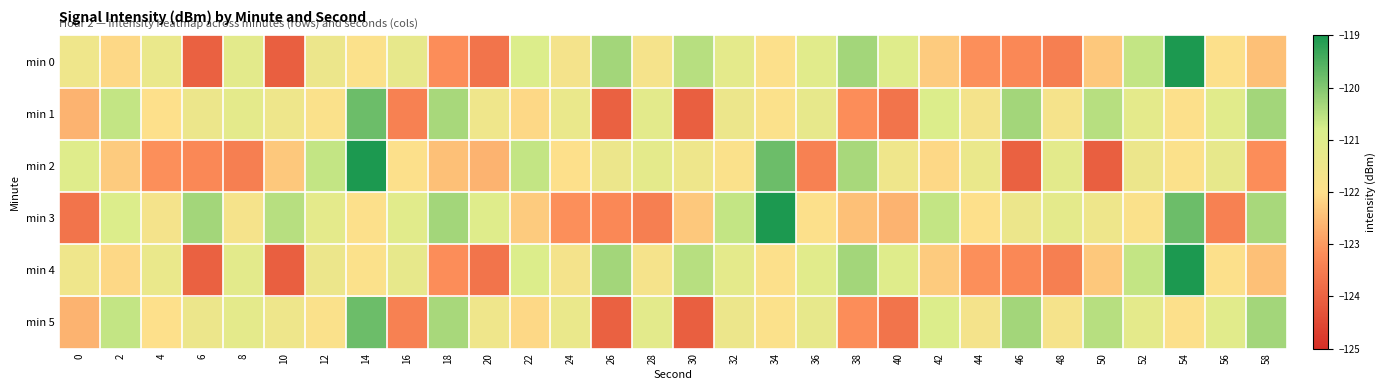

At how many categories does at least one series exceed -121?

18